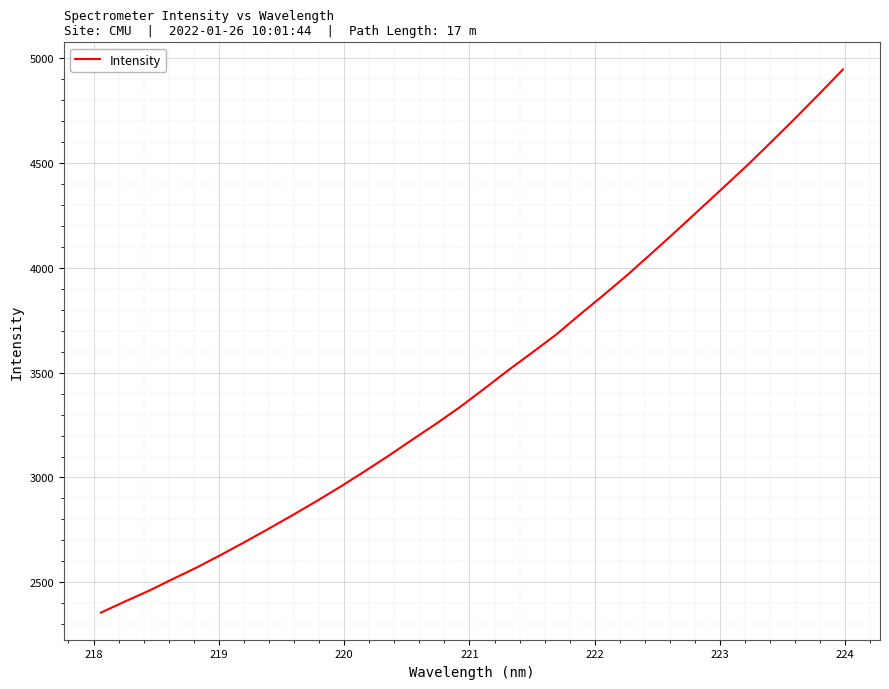

What is the maximum value shown in the chart?

4947.1